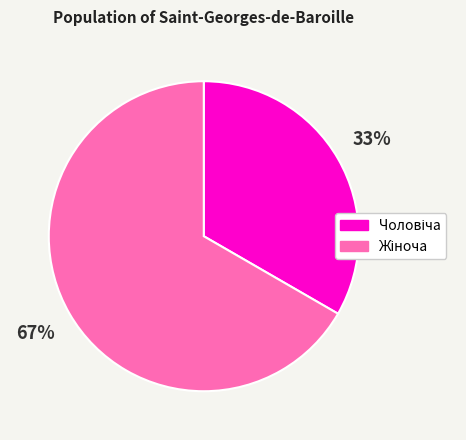

How many segments does this pie chart have?

2